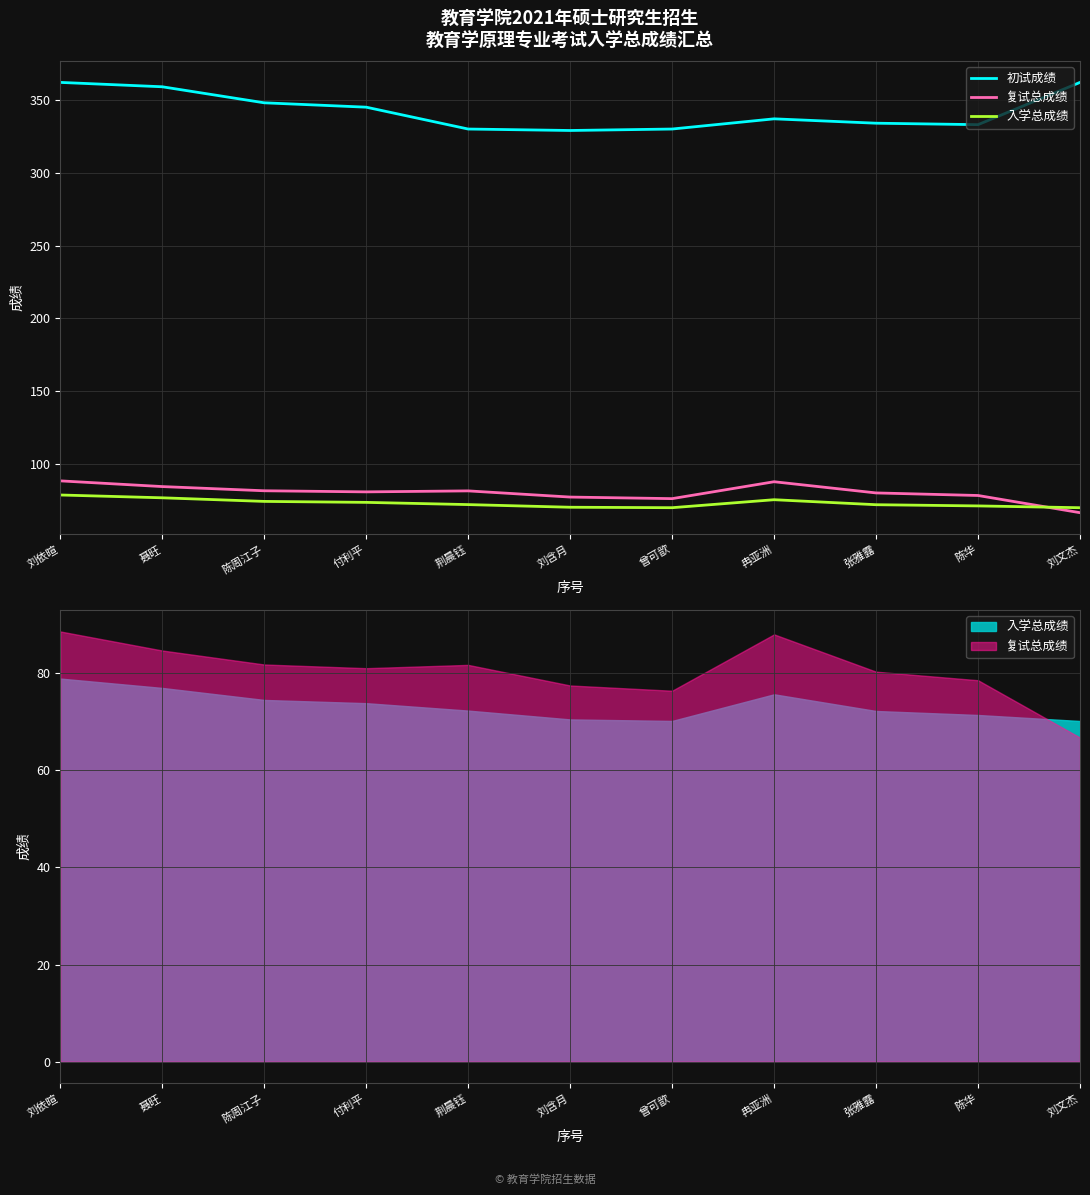

Rank the categories by 入学总成绩 value from highest to lowest.

刘依暄, 聂旺, 冉亚洲, 陈周江子, 付利平, 荆晨钰, 张雅露, 陈华, 刘含月, 曾可歆, 刘文杰